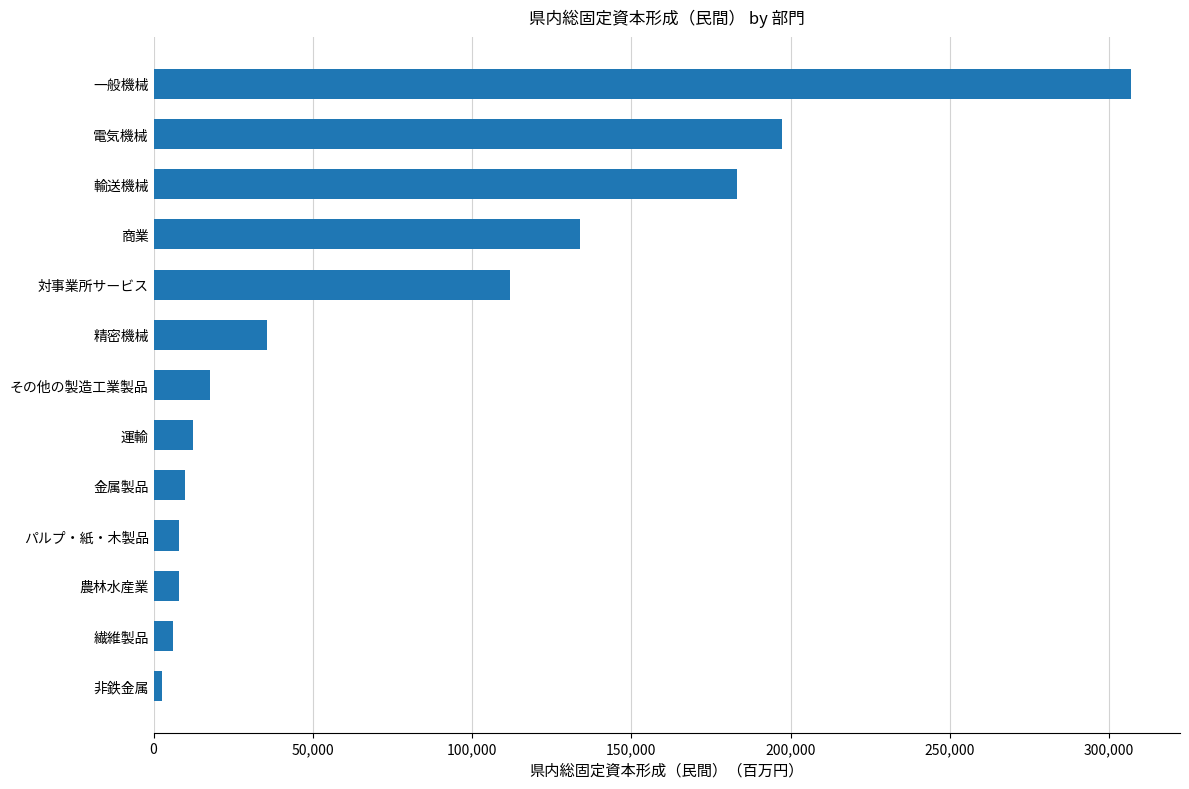

What is the sum of all values?

1033144